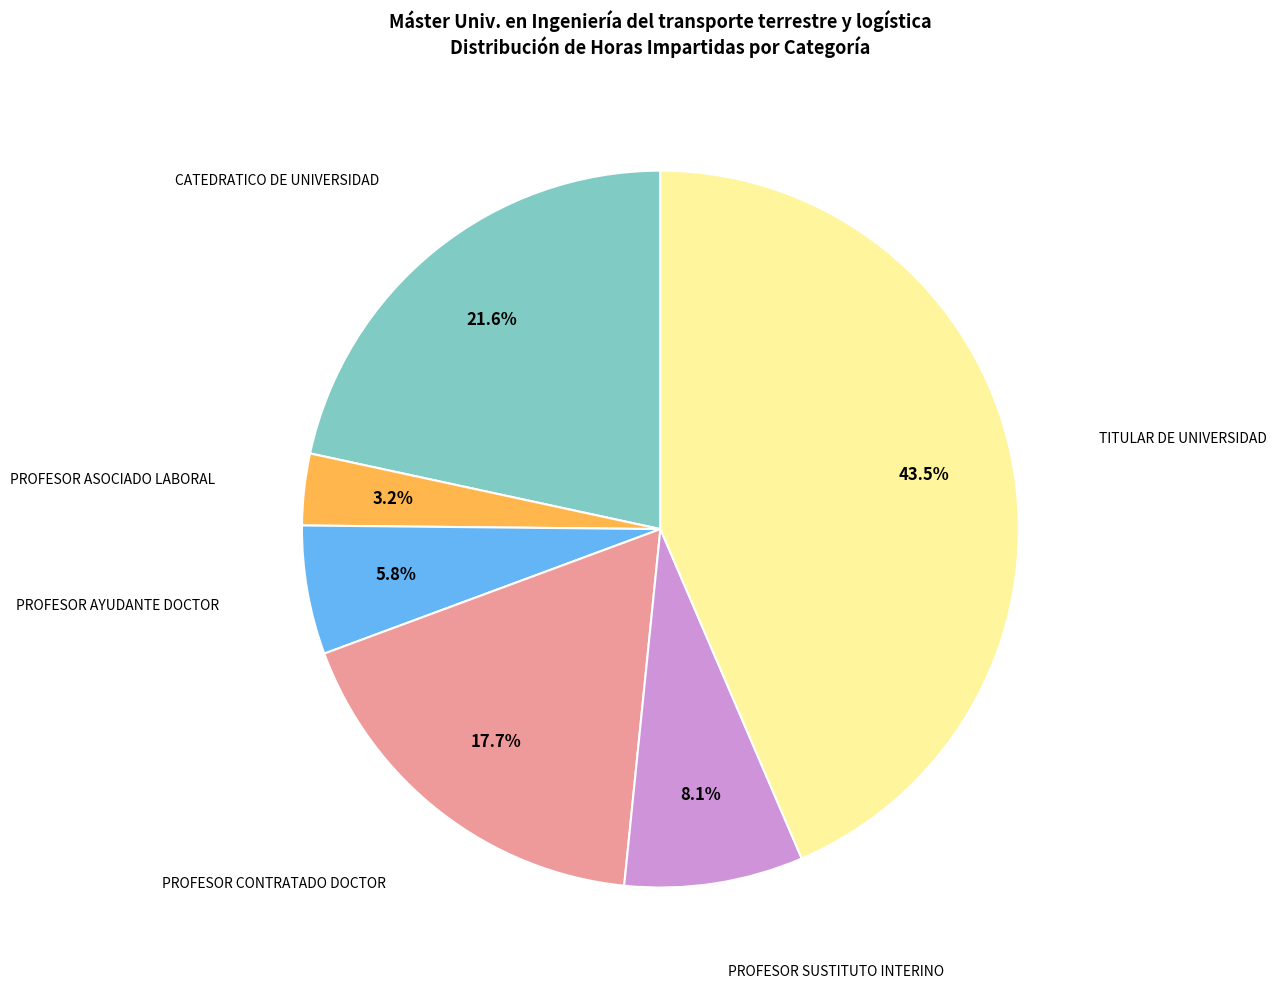

Is there any slice that represents more than half of the pie?

No